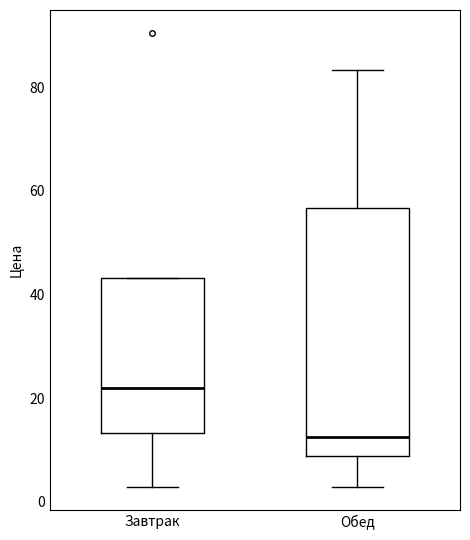

Reading left to right, transcribe this box plot: for each box, give where its median line is, the range the box spans, and where its two whiskers end, as read against the y-axis. The values are not printed on the chart, so give them approximately, as read against the axis.

Завтрак: median 22, box 14 to 44, whiskers 2 to 44
Обед: median 12, box 8 to 56, whiskers 2 to 84